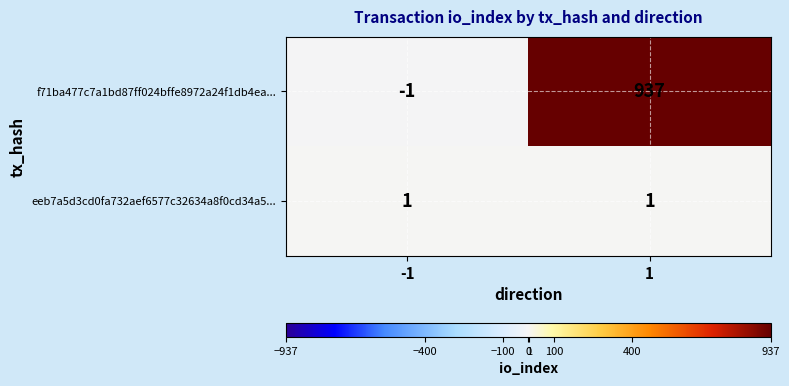

Which series has the largest range (max minus min)?

f71ba477c7a1bd87ff024bffe8972a24f1db4ea...